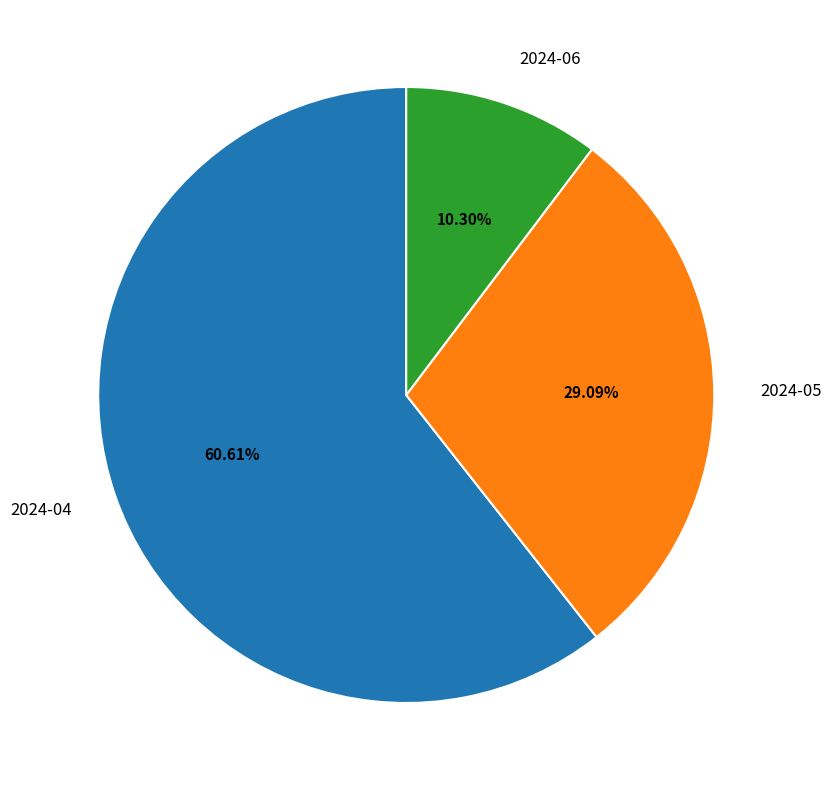

What percentage do 2024-05 and 2024-04 together represent?

89.7%